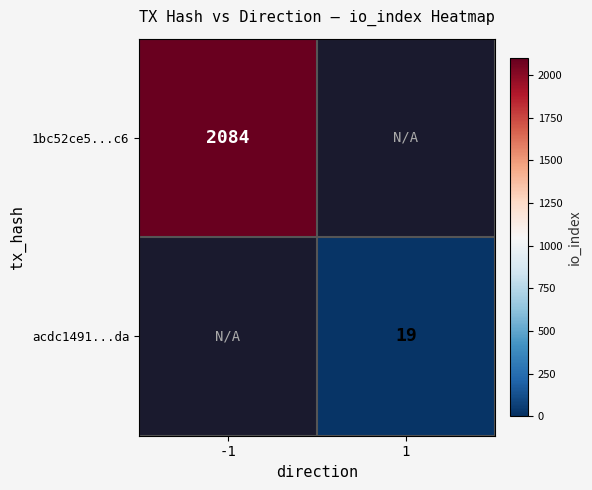

Is it true that 1bc52ce5...c6 equals 947 at -1?

False